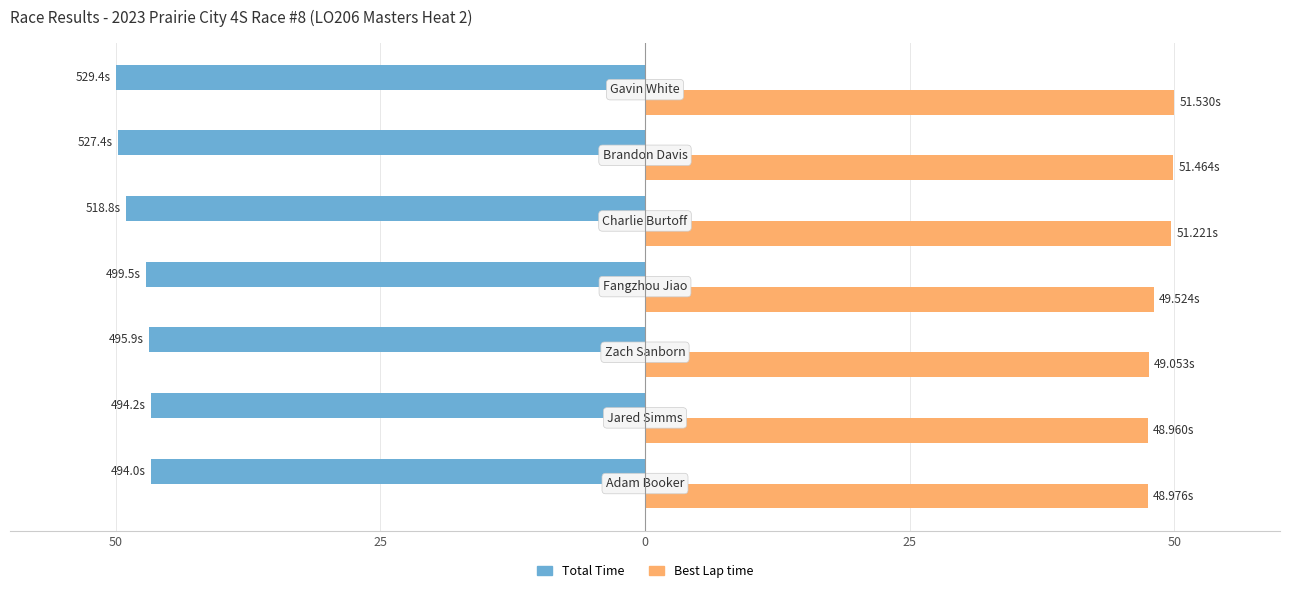

What are all the series names shown in the legend?

Total Time, Best Lap time